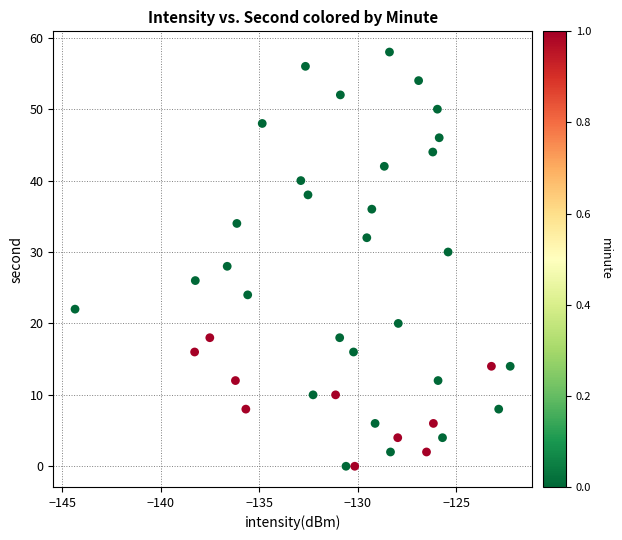

What is the range of Y values (max minus min)?

58